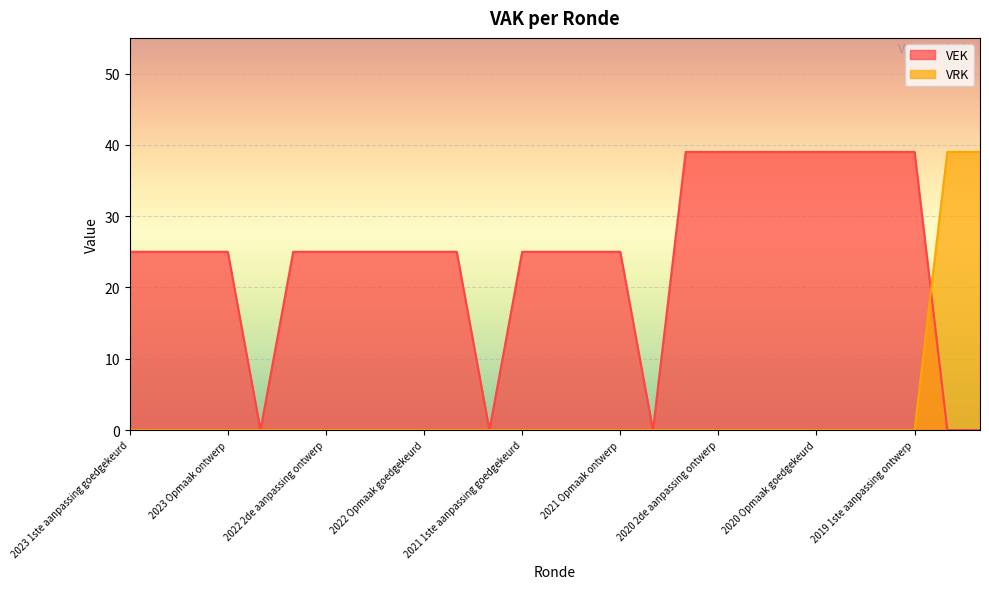

The VEK series shows 39 at 2022 Opmaak ontwerp. True or false?

False